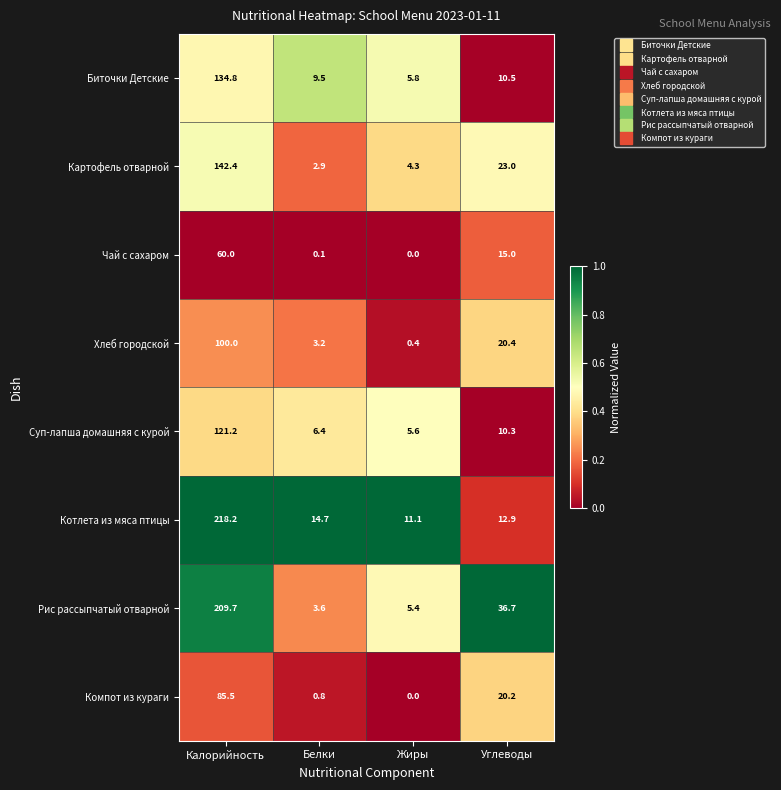

What is the minimum value for Биточки Детские?

5.8